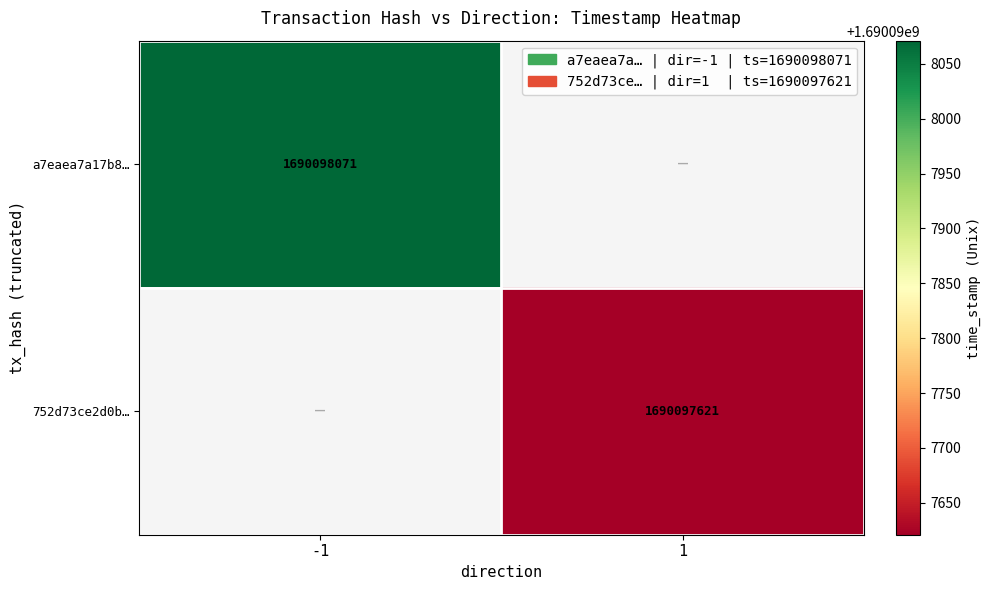

Count the number of data series in this chart.

2